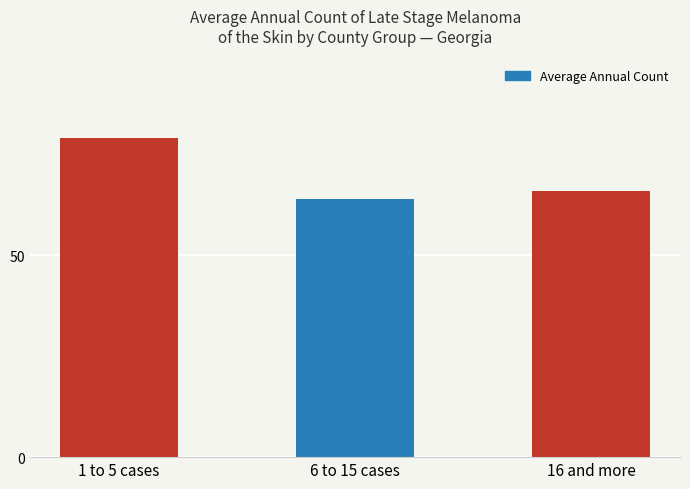

What is the sum of the values at 6 to 15 cases and 1 to 5 cases?

143